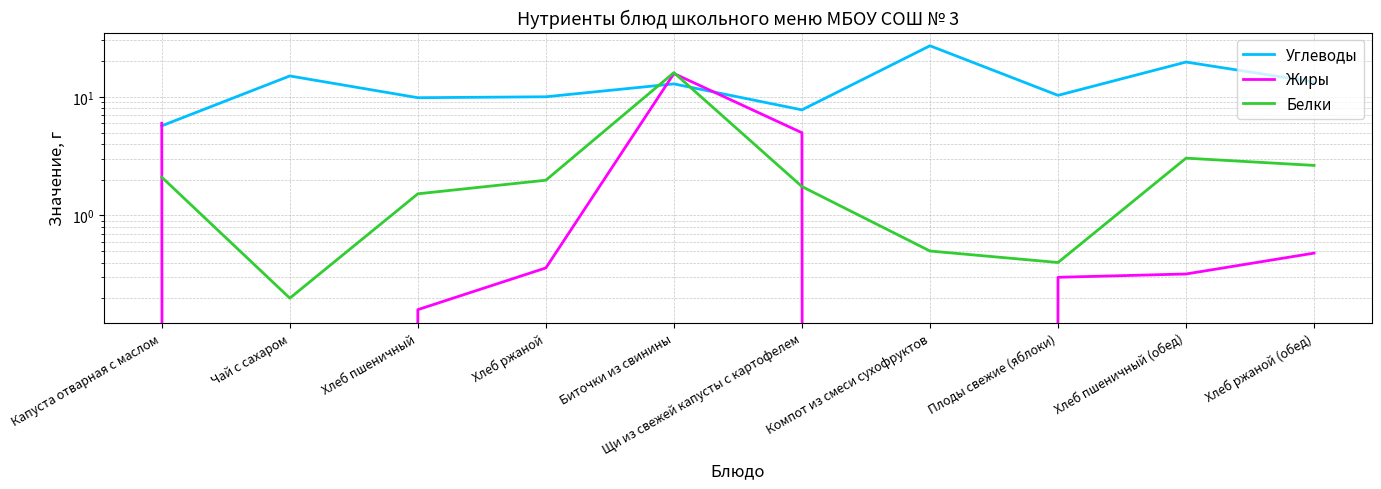

How many data points in Углеводы are less than 12?

5